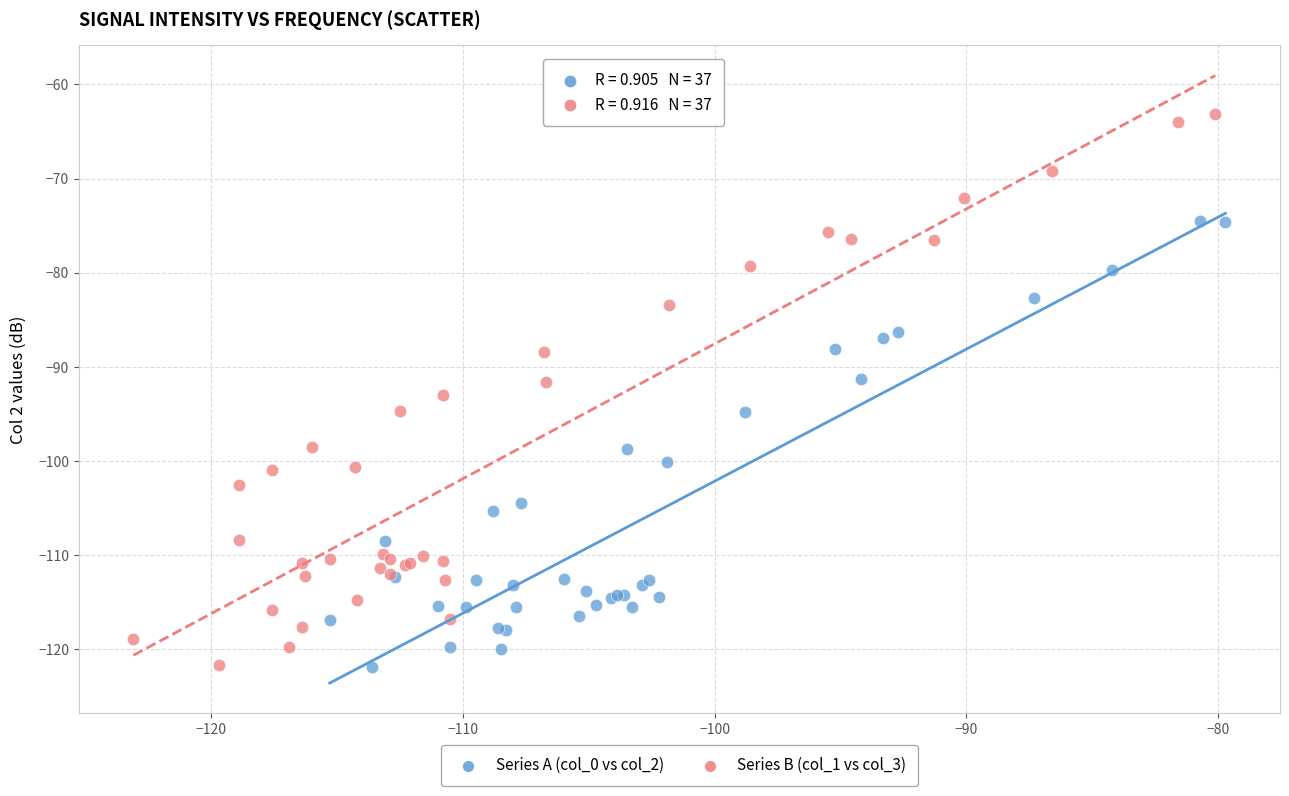

What are all the series names shown in the legend?

Series A (col_0 vs col_2), Series B (col_1 vs col_3)